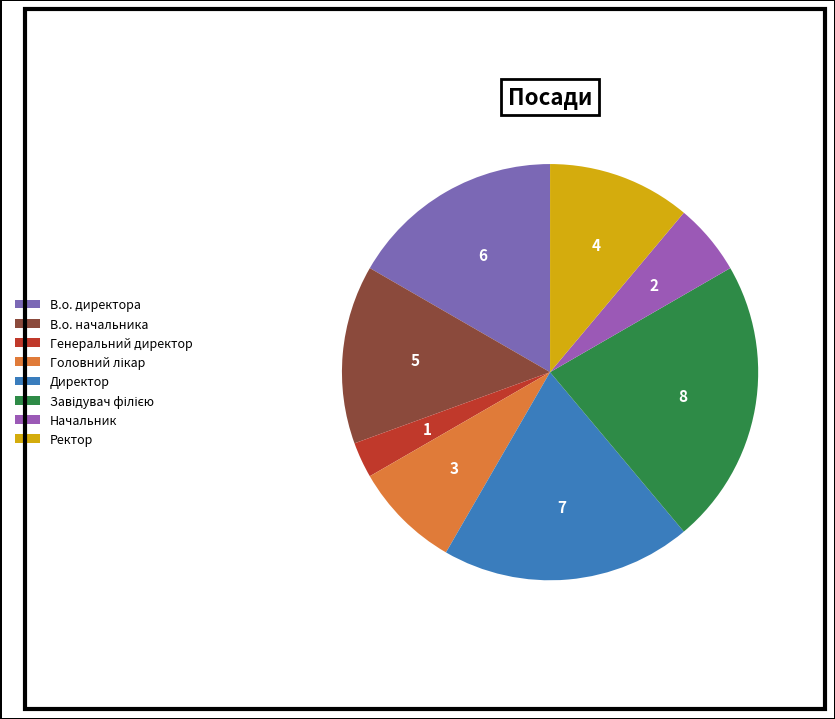

Does any single category account for the majority?

No